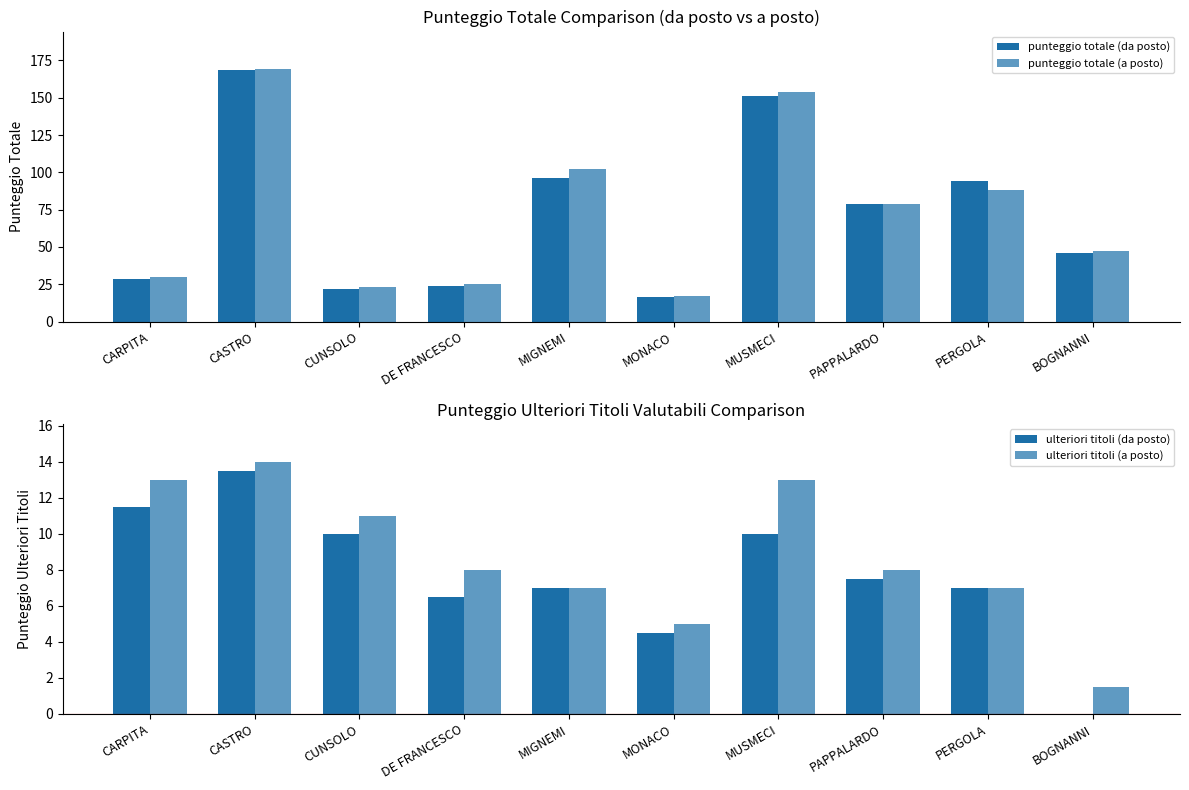

How many data points in punteggio totale (da posto) are less than 78?

5